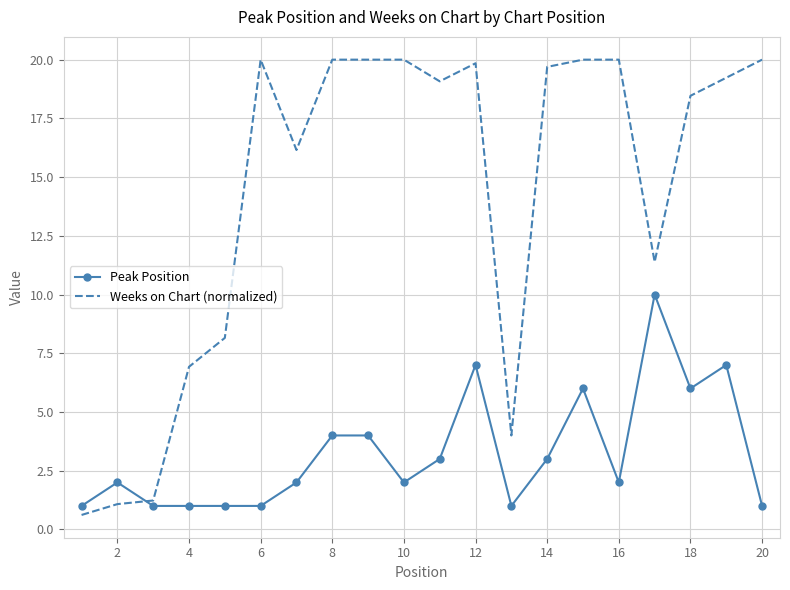

What is the minimum value shown in the chart?

0.6